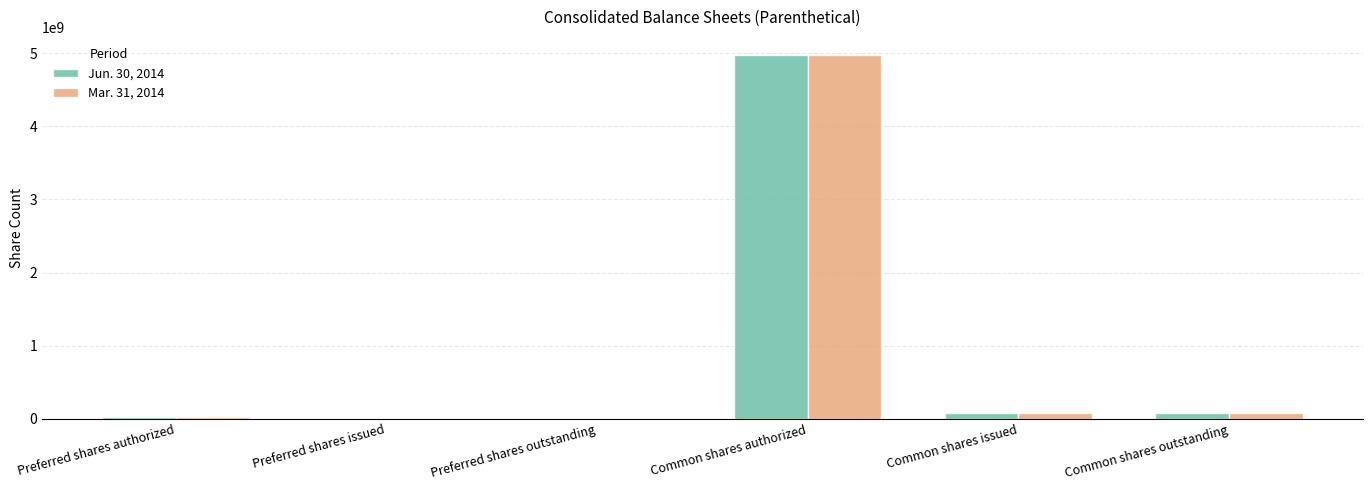

How many groups of bars are there?

6